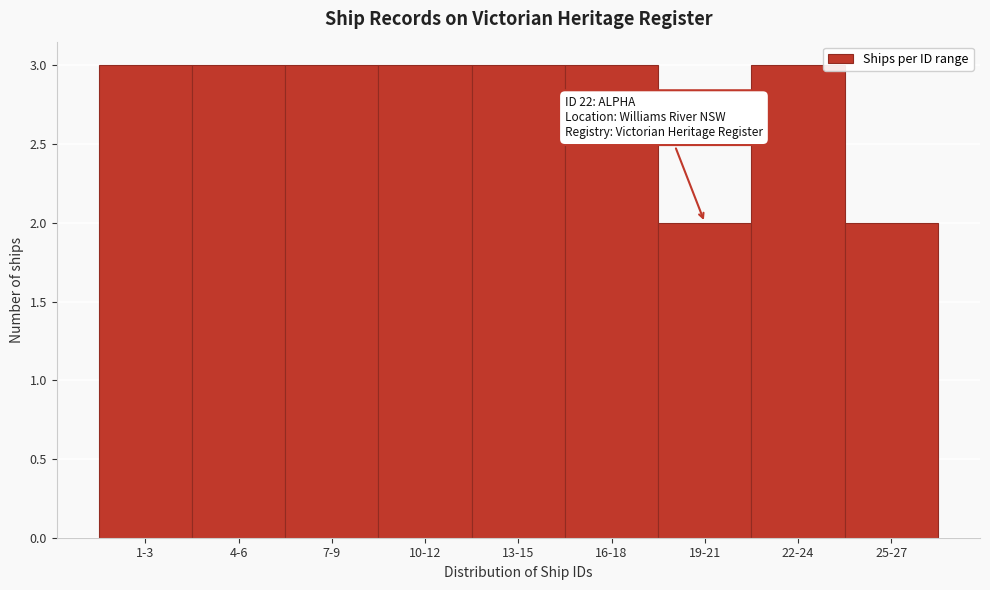

Reading left to right, list all the values displayed in this chart.

3	3	3	3	3	3	2	3	2